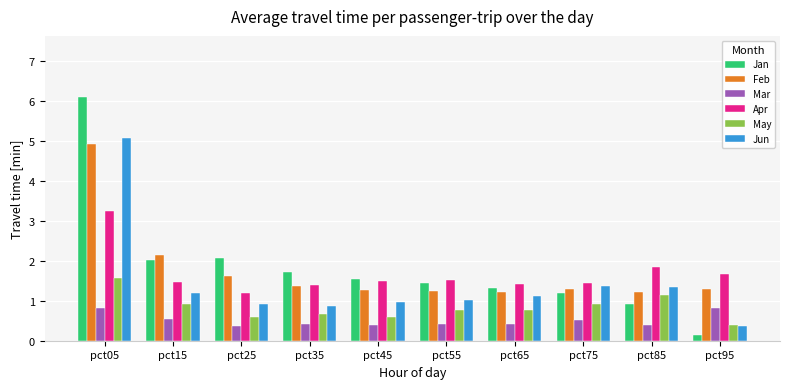

What is the sum of all Feb values?

17.6